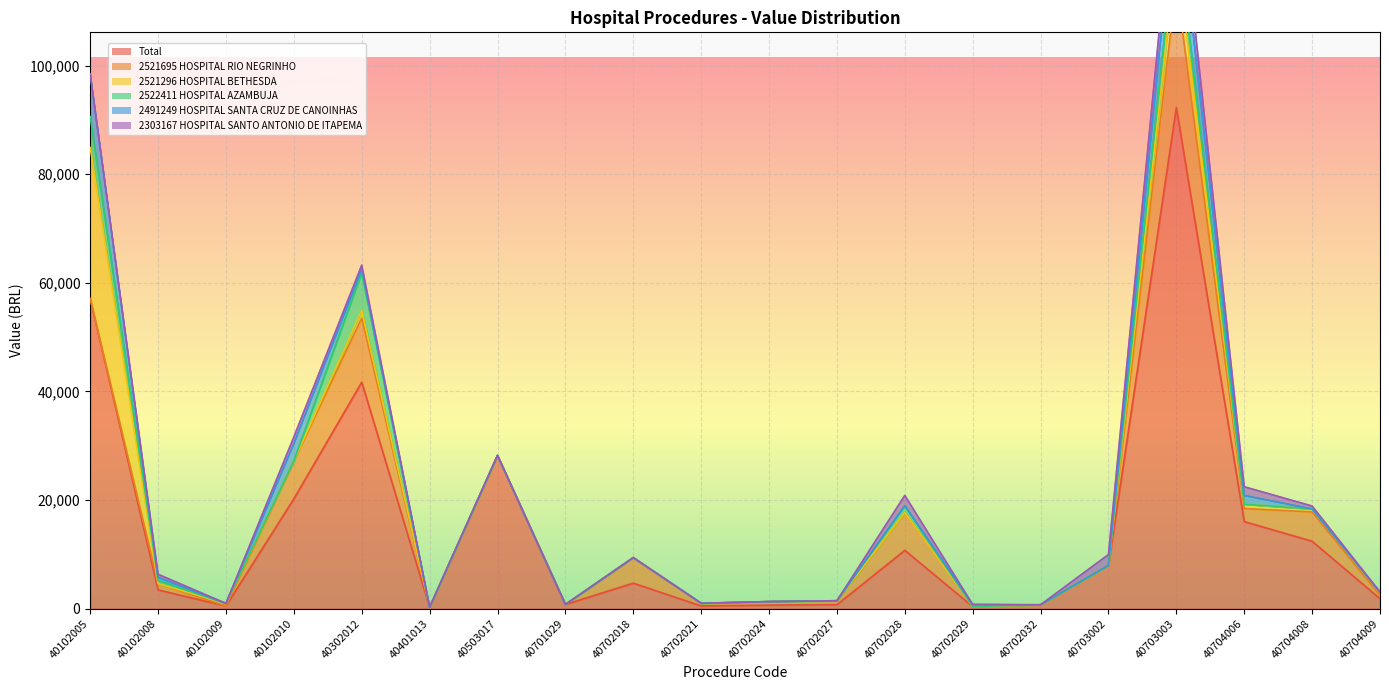

List the labels in order of 2522411 HOSPITAL AZAMBUJA value, largest first.

40302012, 40102005, 40703003, 40702028, 40102008, 40102009, 40102010, 40401013, 40503017, 40701029, 40702018, 40702021, 40702024, 40702027, 40702029, 40702032, 40703002, 40704006, 40704008, 40704009